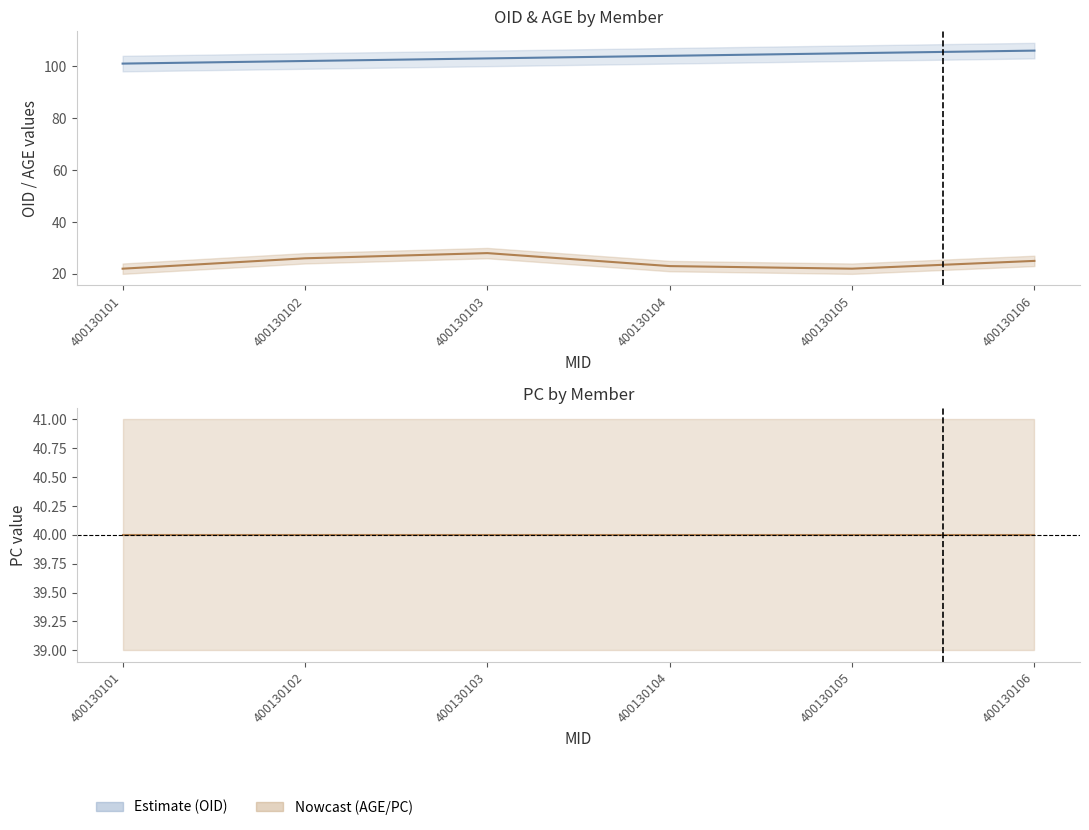

How many lines are shown in the chart?

2